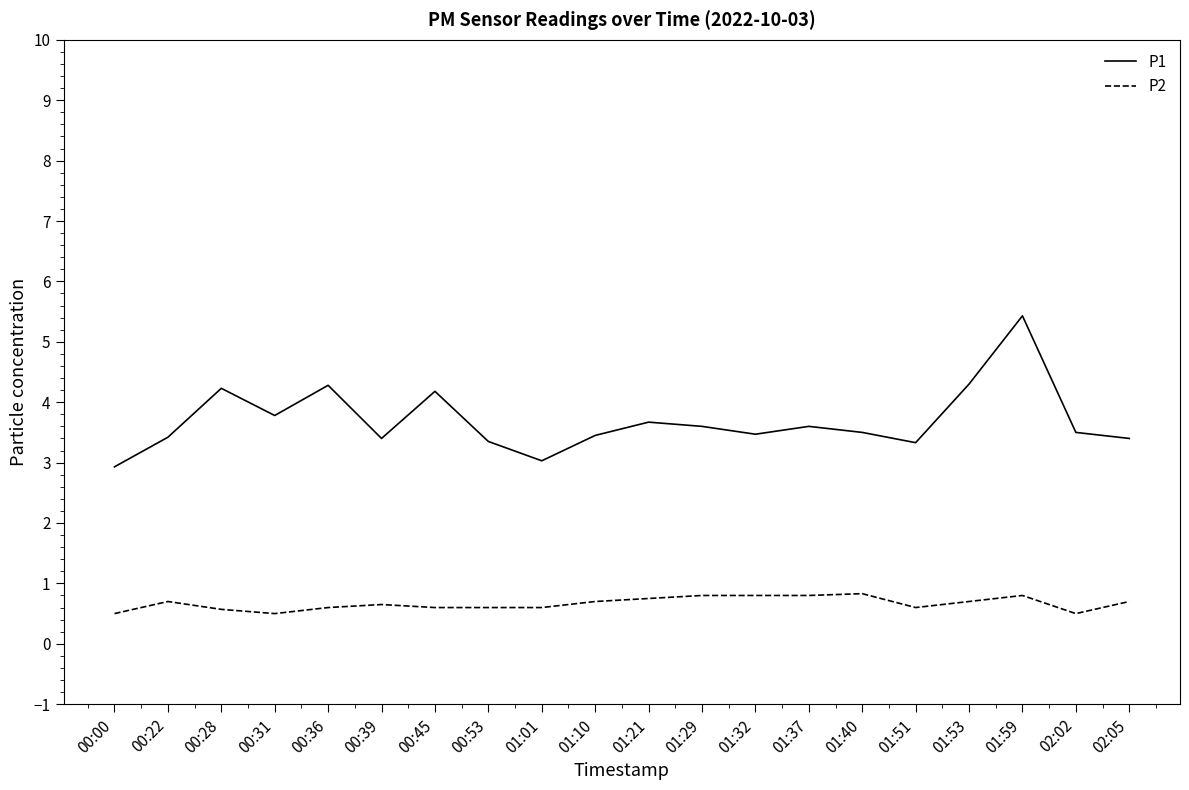

True or false: P2 and P1 intersect in this chart.

False